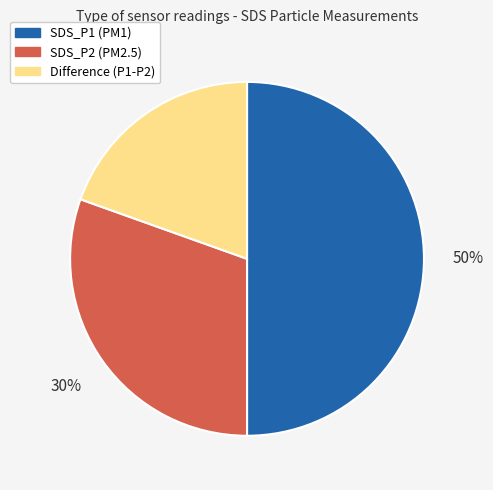

To the nearest percent, what is the average slice percentage?

33%